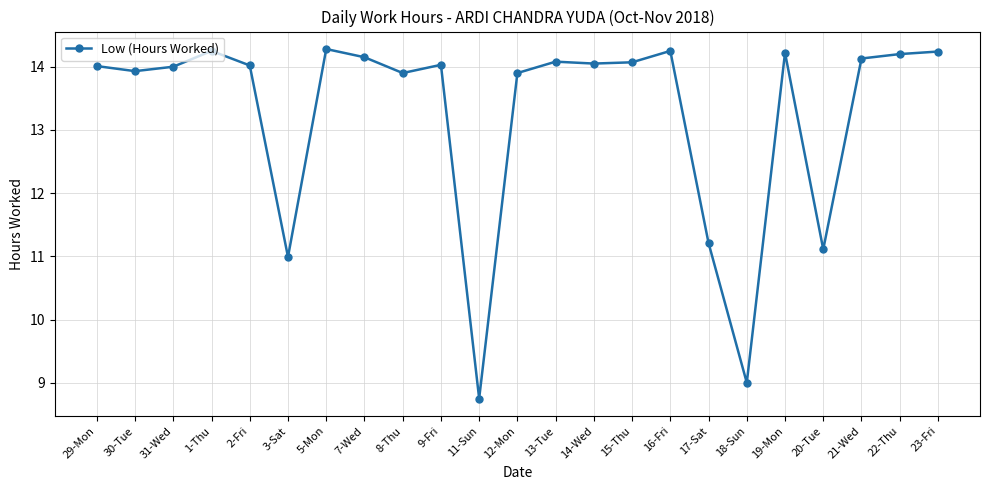

True or false: there are more than 2 points higher than both neighbors.

True